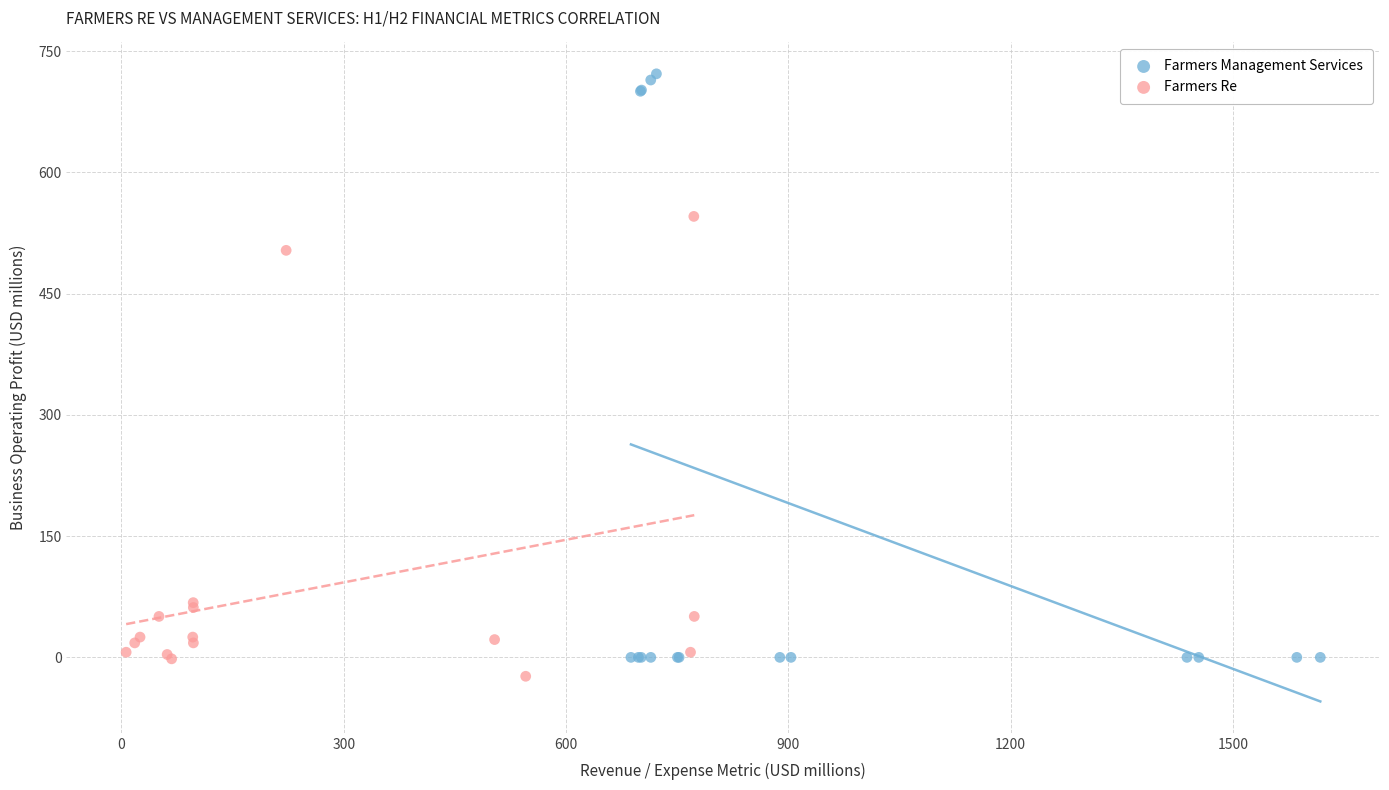

Which series has the widest spread of Y values?

Farmers Management Services